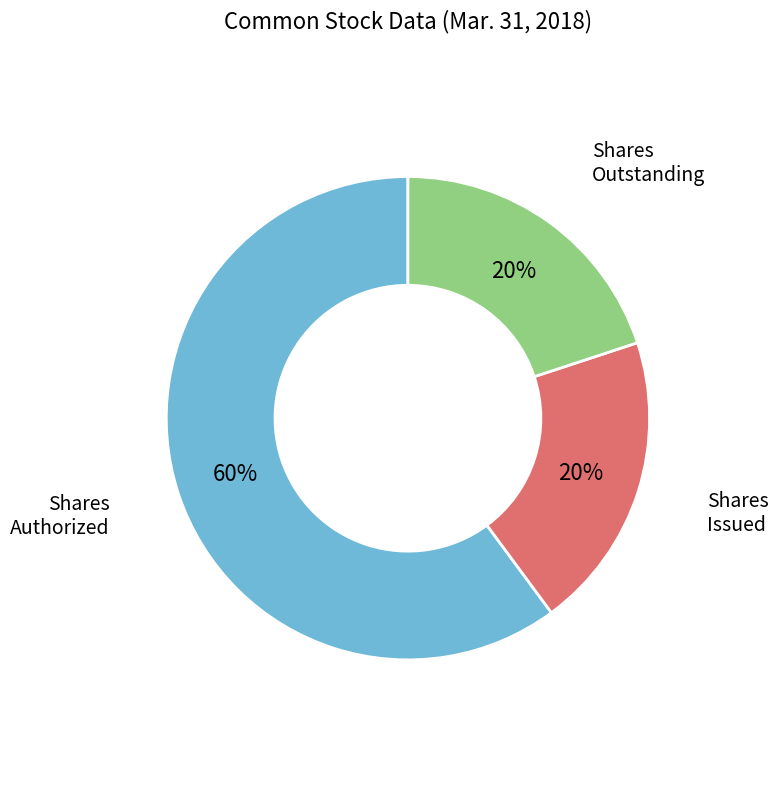

Count the number of slices in the pie.

3